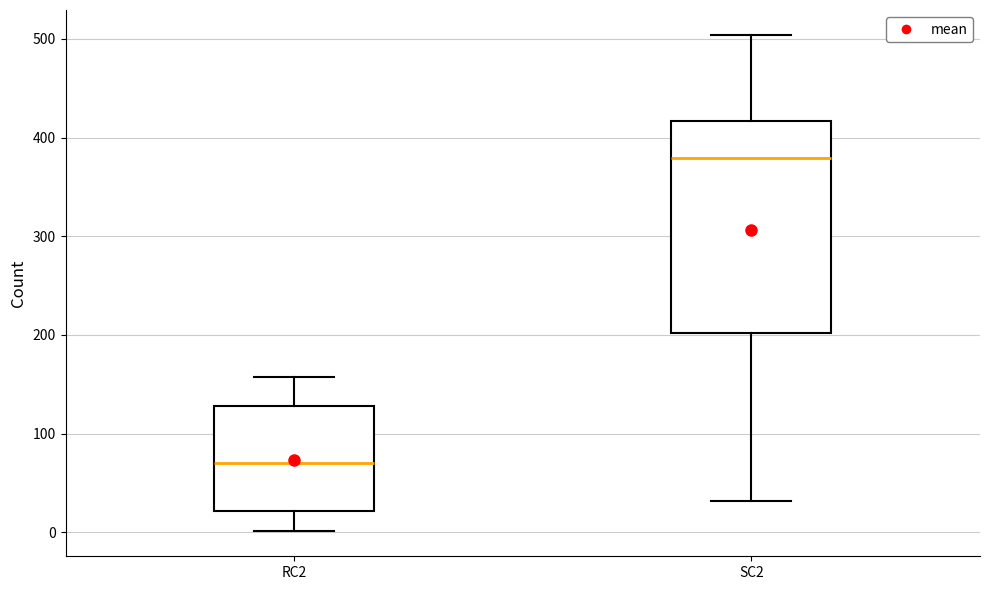

Where is the lower edge of the box for RC2 on the y-axis? The values are not printed on the chart, so give them approximately, as read against the axis.

20